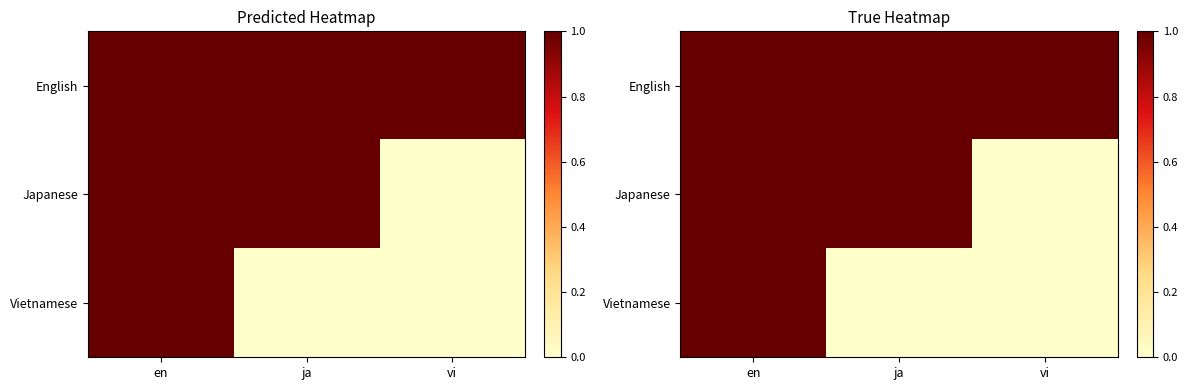

List the series in order of their peak value, highest first.

English, Japanese, Vietnamese